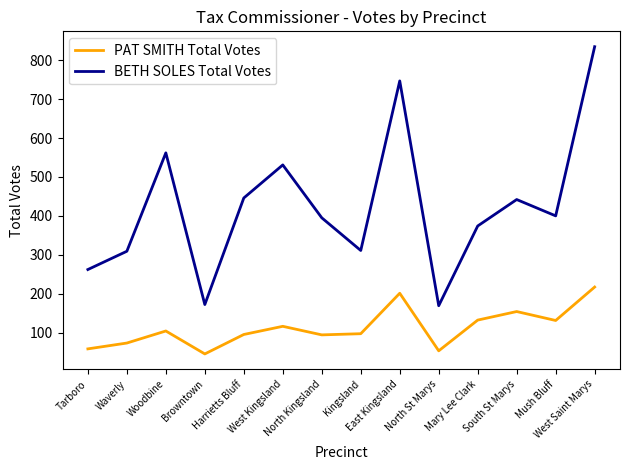

The PAT SMITH Total Votes series shows 116 at West Kingsland. True or false?

True